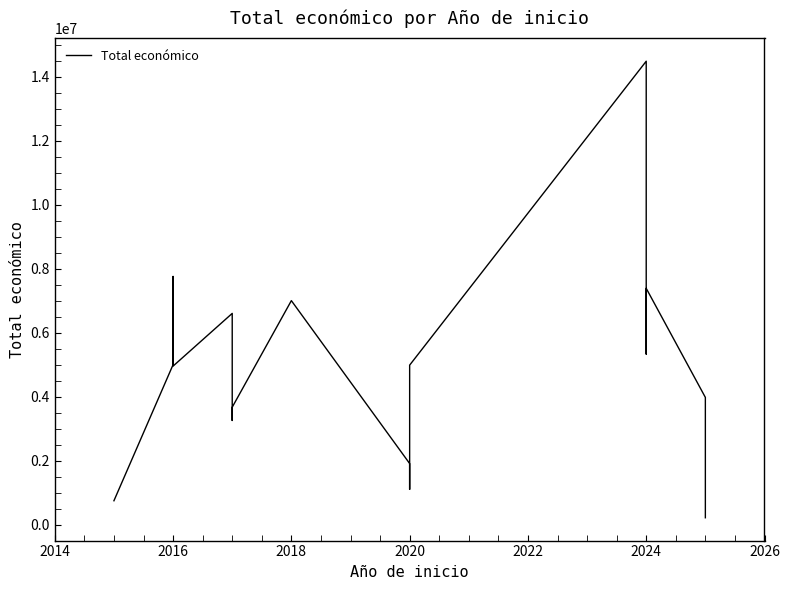

Reading left to right, list all the values displayed in this chart.

743564	4997660	7755101	4953160	6600746	3253437	3668076	6999596	1906961	1100000	4983169	14484959	5329362	7384272	3974796	211754